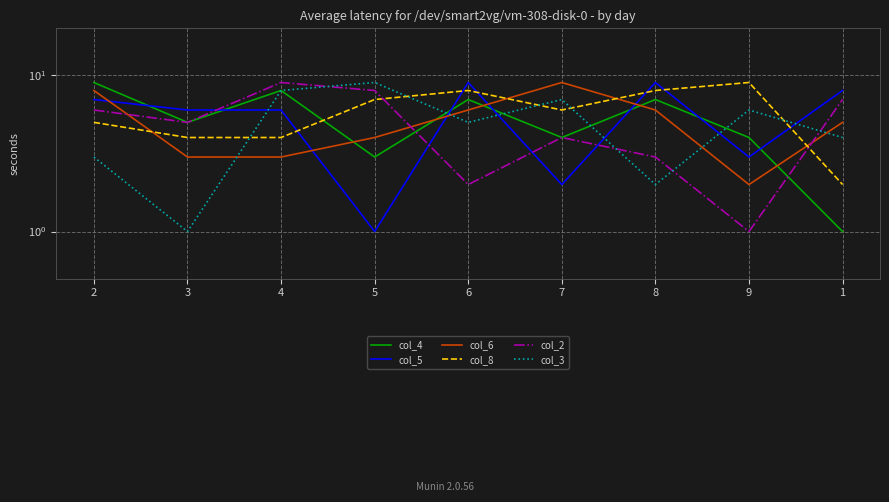

True or false: col_5 has a value of 2 at 7.

True